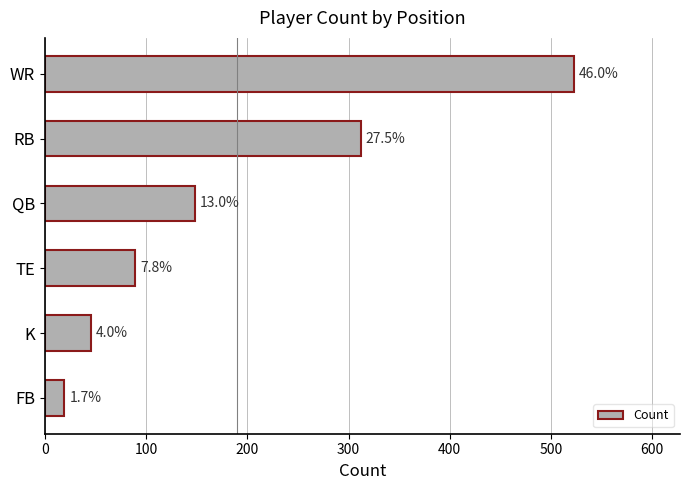

Are the bars horizontal?

Yes